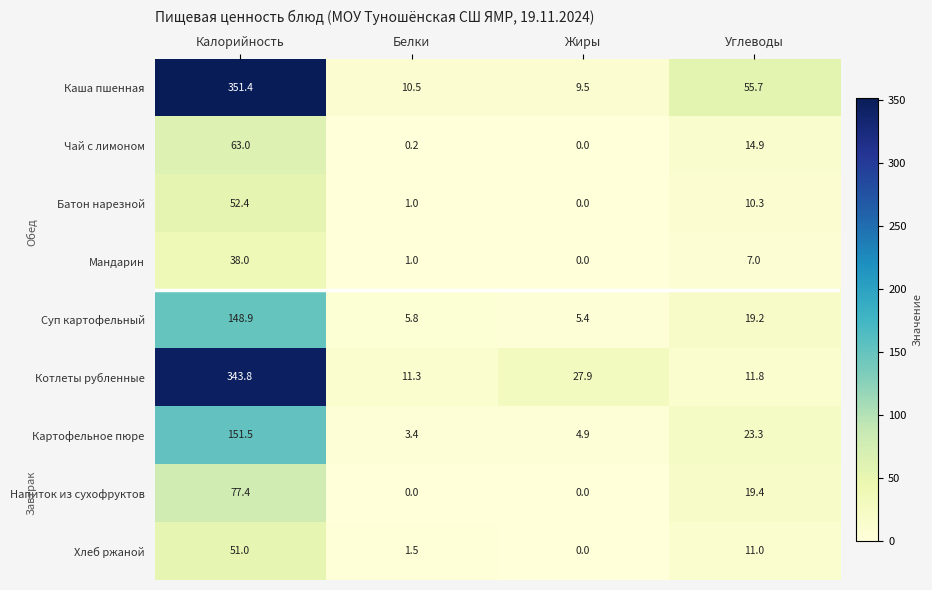

What is the difference between the maximum and minimum values in the Каша пшенная series?

341.9